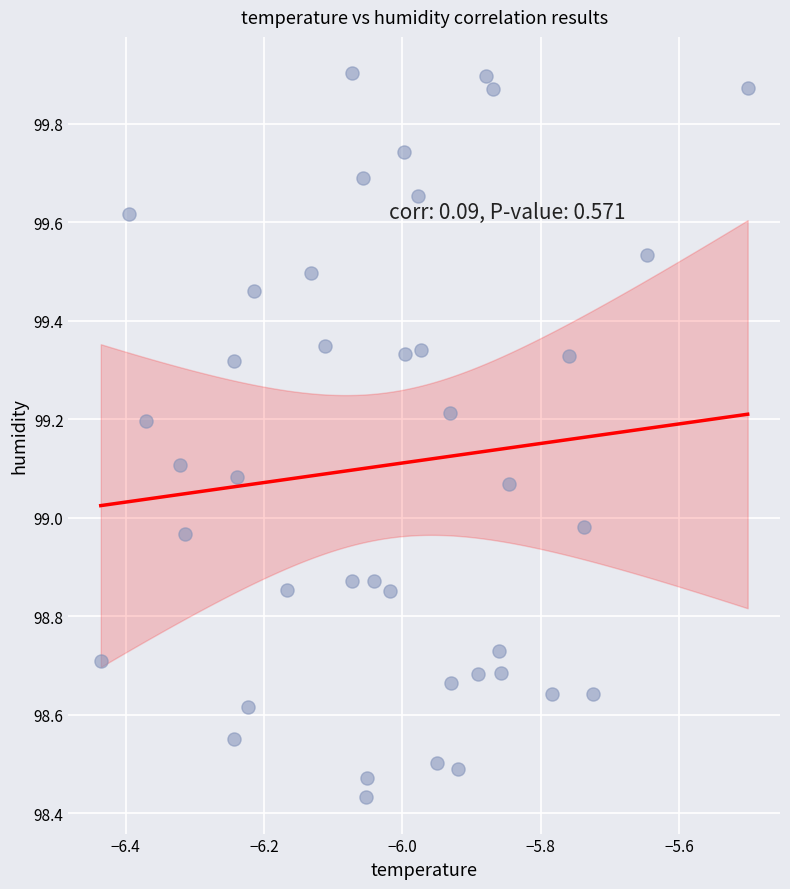

What is the range of X values (max minus min)?

0.9